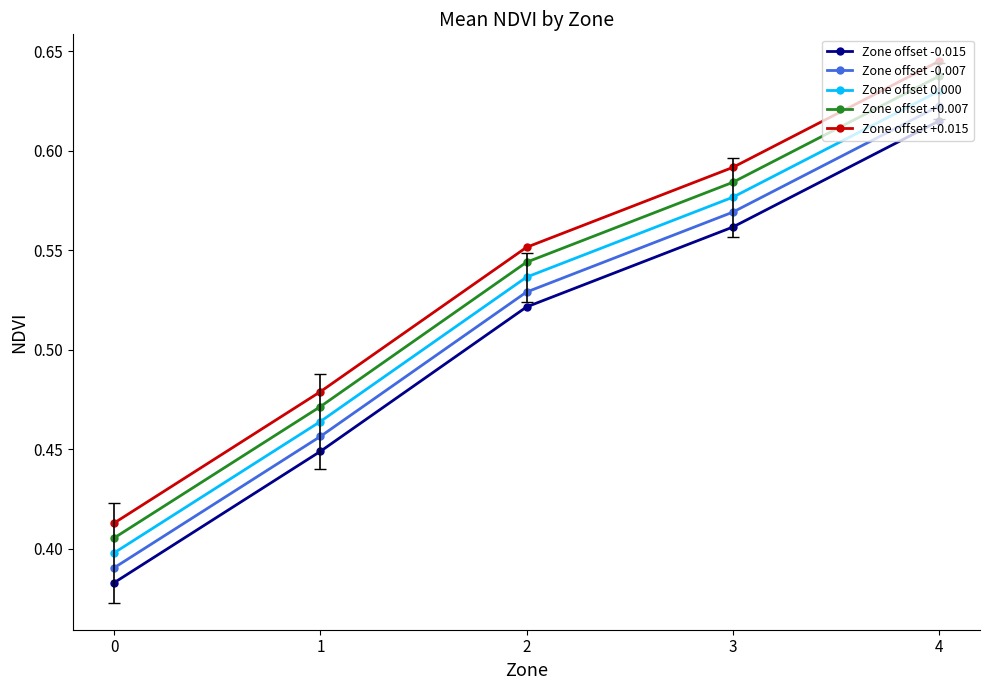

True or false: Zone offset -0.015 has a value of 0.8 at 2.

False